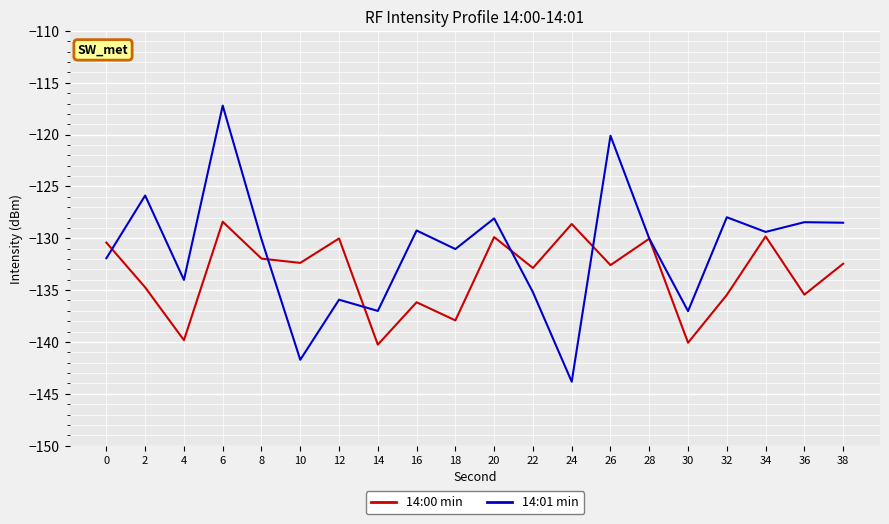

Read the 14:01 min value at 0.

-131.9